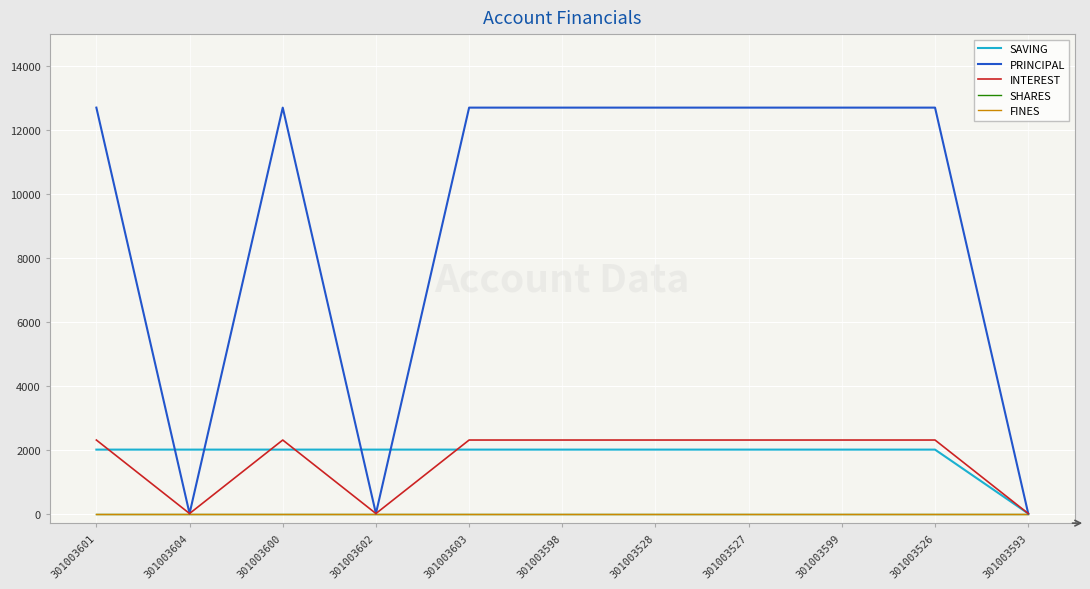

At 301003593, list the series in order from largest to smallest.

SAVING, PRINCIPAL, INTEREST, SHARES, FINES